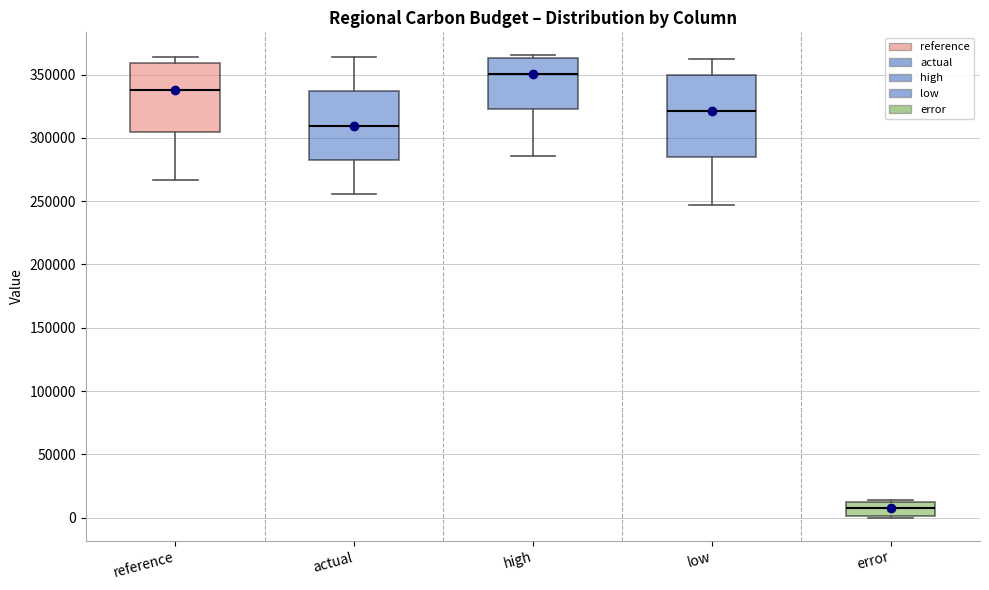

Where does the median line of the box for reference sit on the y-axis? The values are not printed on the chart, so give them approximately, as read against the axis.

340000